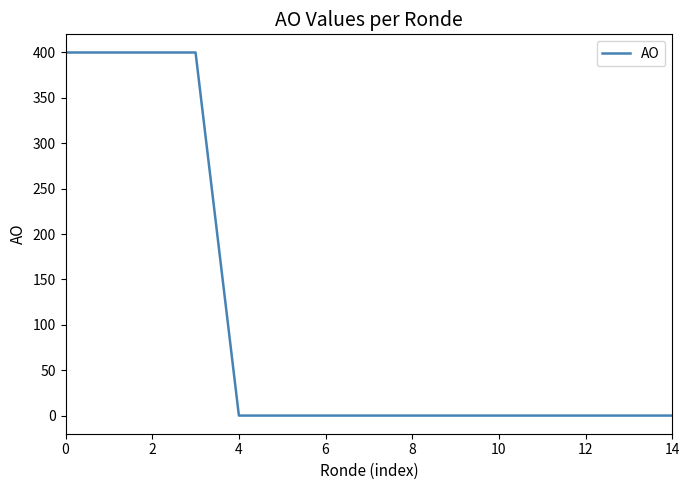

Does the chart have visible grid lines?

No